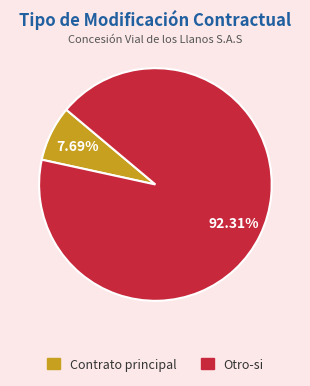

What is the smallest slice in the pie chart?

Contrato principal